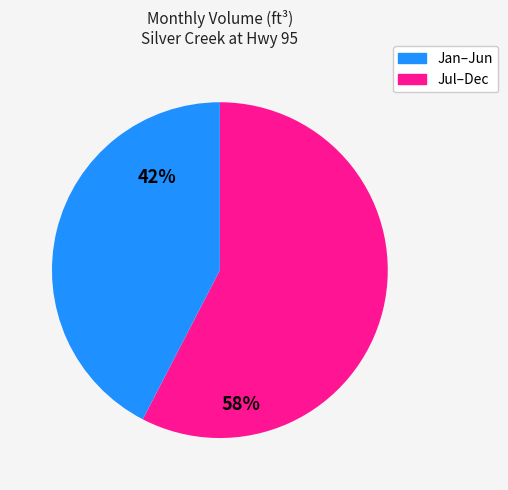

Is there any slice that represents more than half of the pie?

Yes